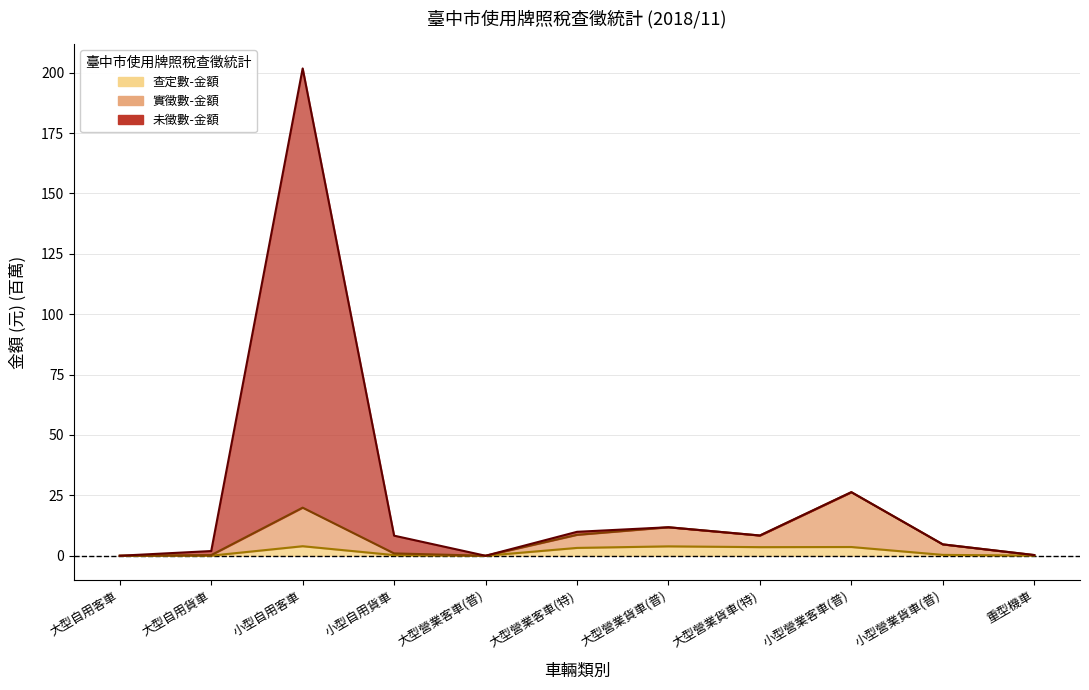

List the series in order of their overall mean, highest first.

未徵數-金額, 實徵數-金額, 查定數-金額